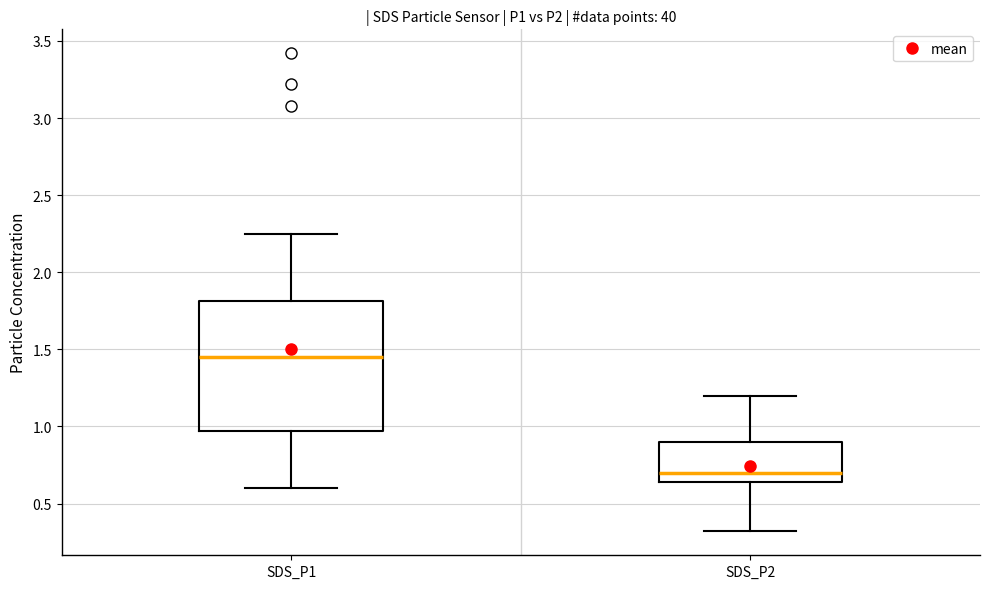

Where does the lower whisker of the box for SDS_P2 end on the y-axis? The values are not printed on the chart, so give them approximately, as read against the axis.

0.30